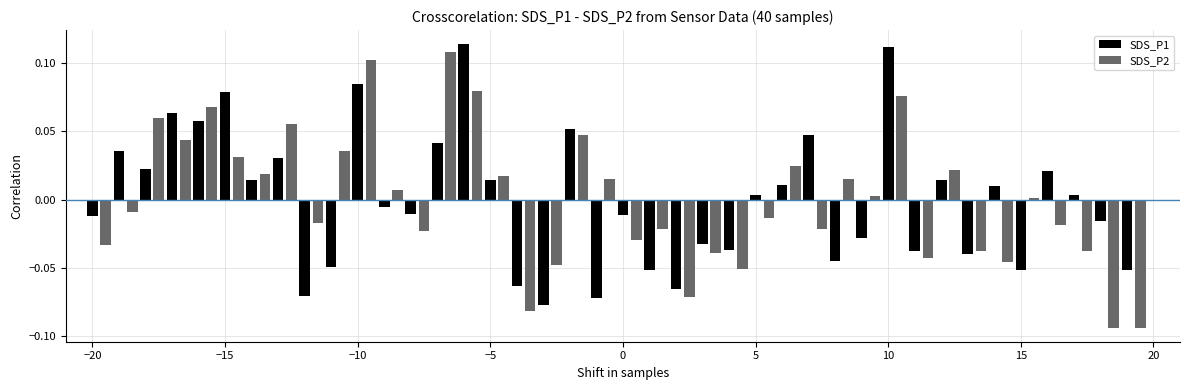

What is the difference between the maximum and second lowest values in the SDS_P2 series?

0.2